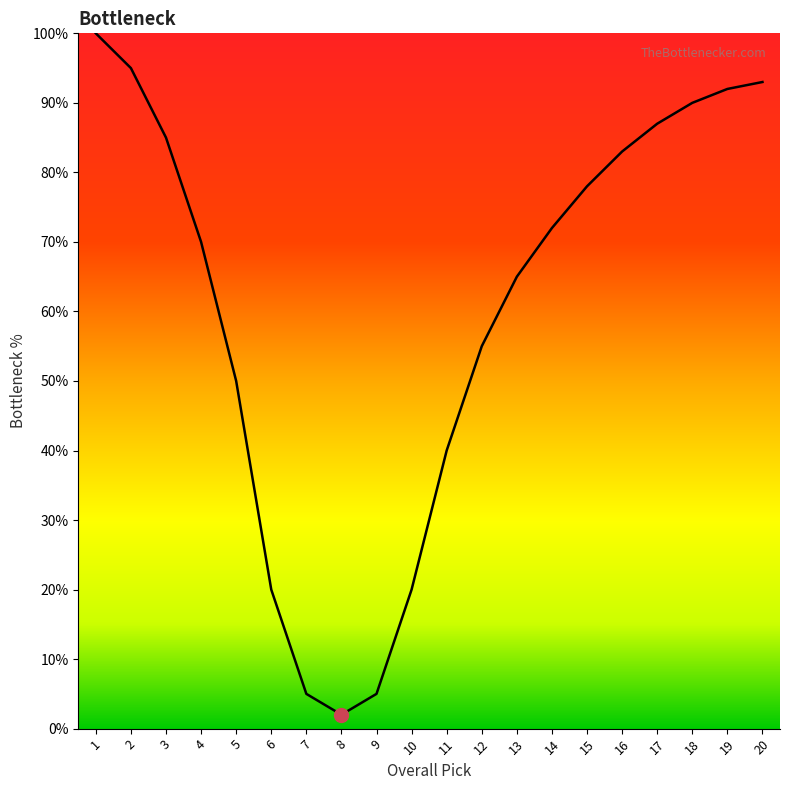

What is the greatest value displayed?

100